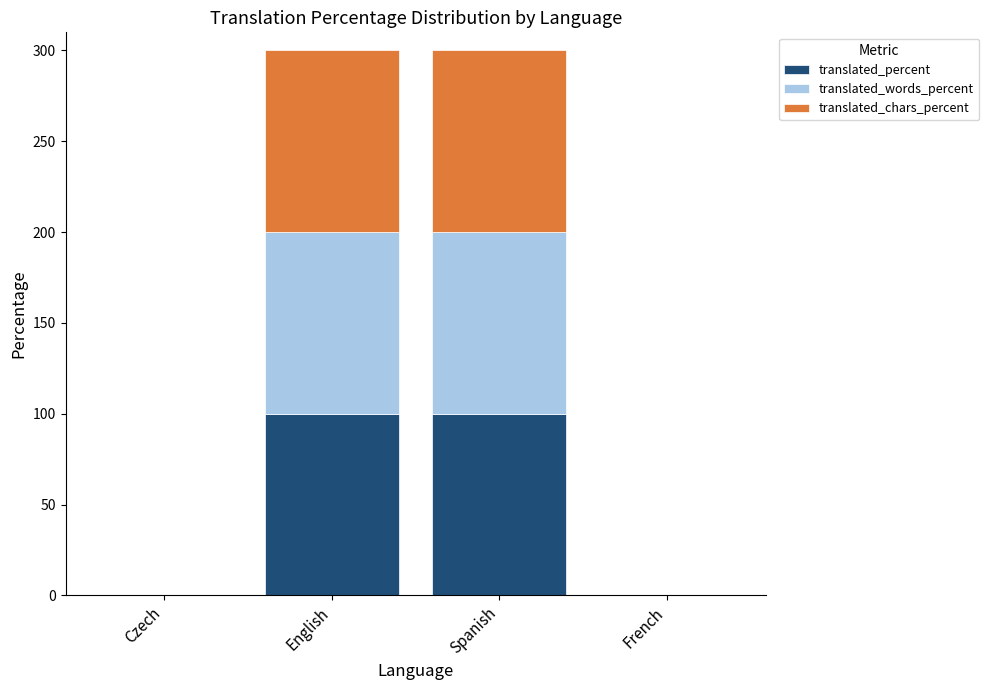

What is the sum of all translated_percent values?

200